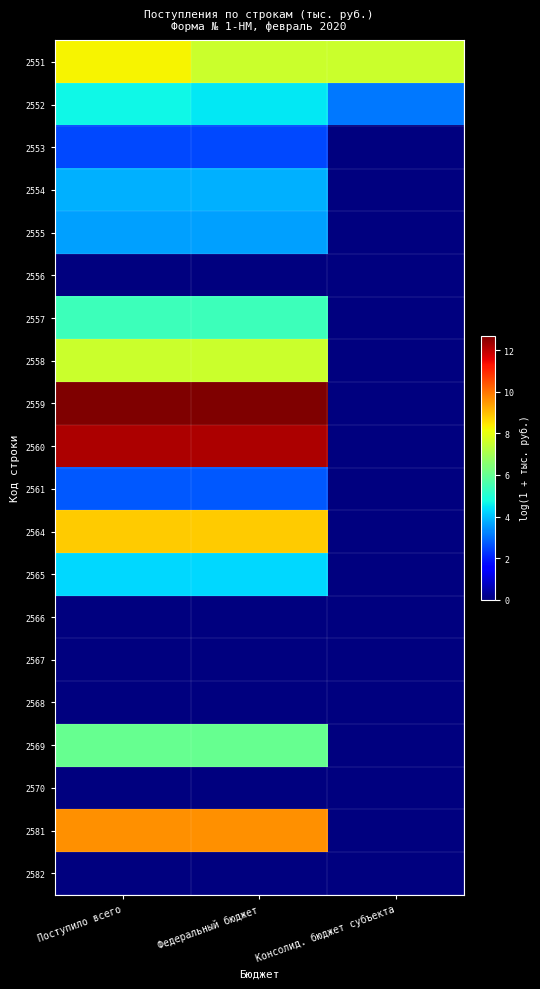

What is the difference between the highest and lowest values at Консолид. бюджет субъекта?

7.6